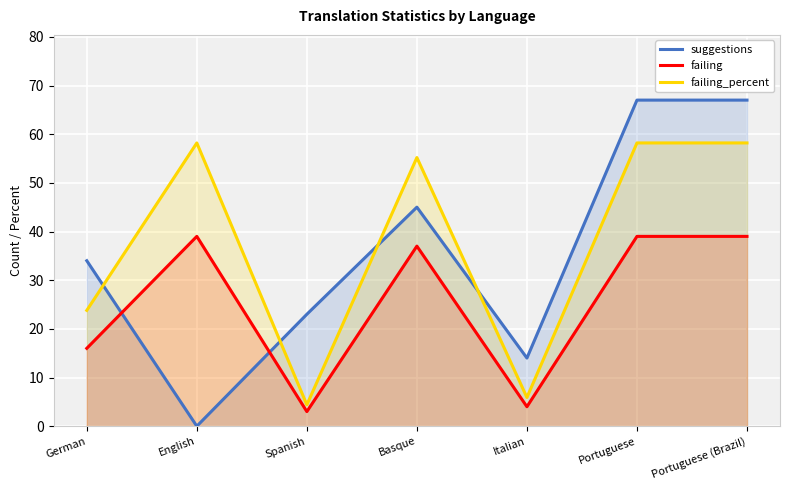

List the labels in order of failing value, largest first.

English, Portuguese, Portuguese (Brazil), Basque, German, Italian, Spanish